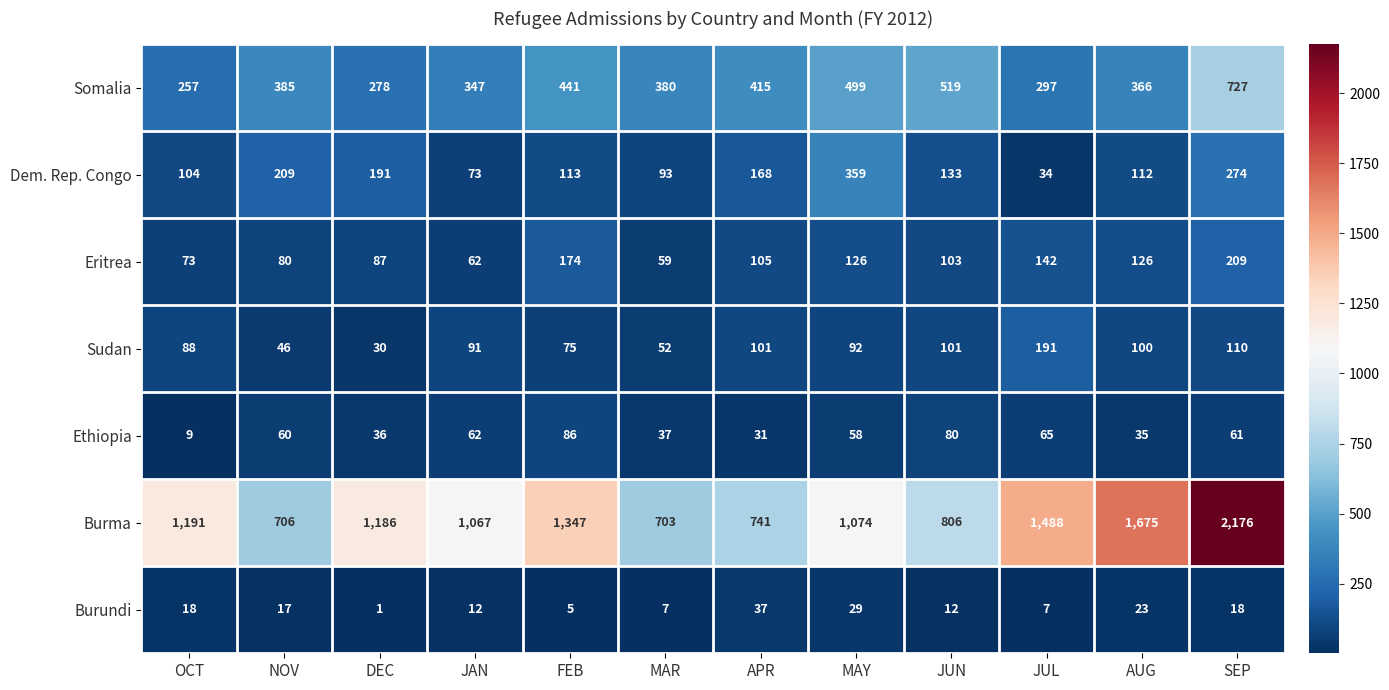

At which label is Somalia closest to 492?

MAY